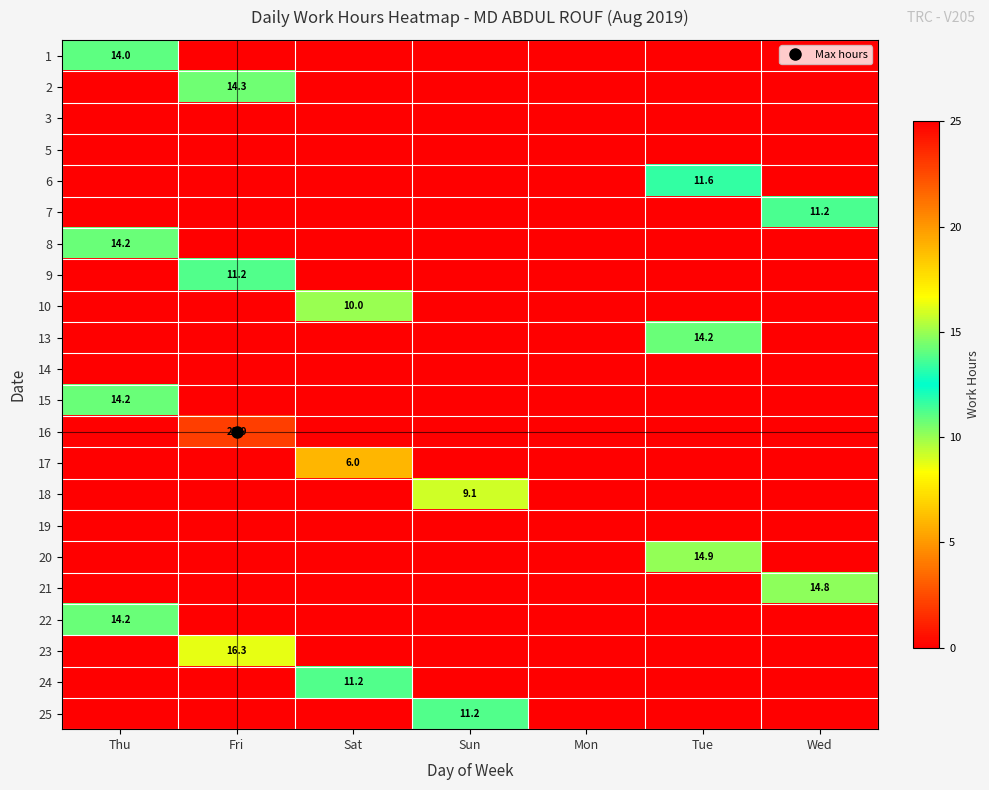

Rank the series by their maximum value, from lowest to highest.

3, 5, 14, 19, 17, 18, 10, 24, 25, 9, 7, 6, 1, 13, 15, 22, 8, 2, 21, 20, 23, 16